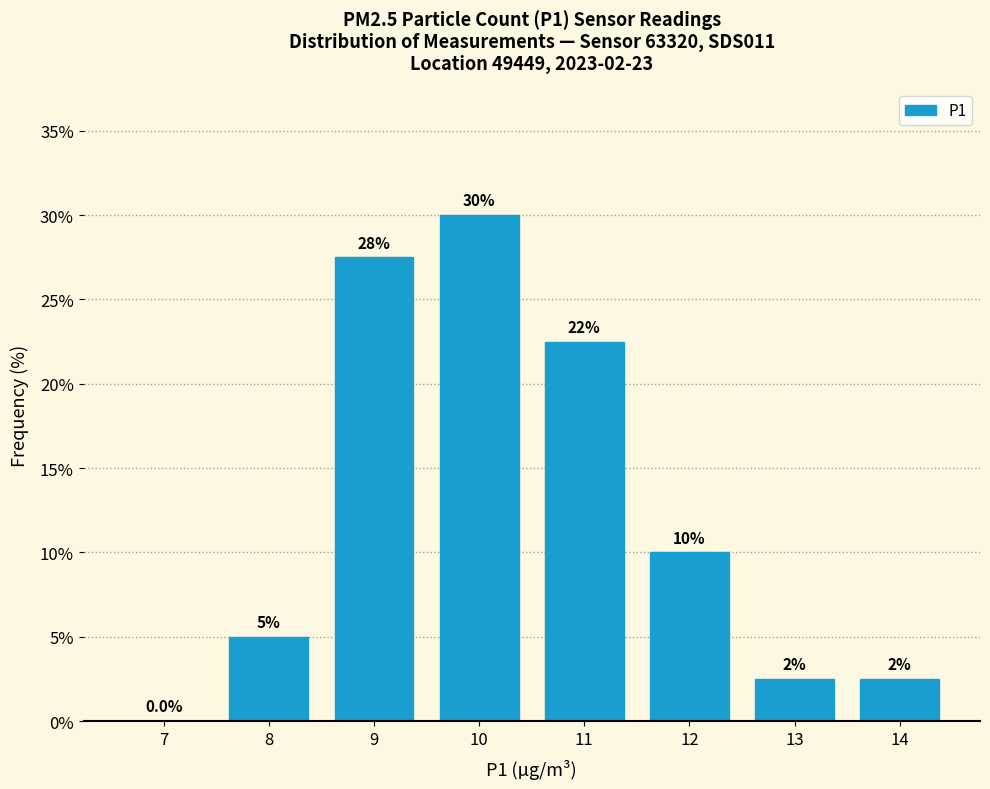

Reading right to left, what are all the values shown in this chart?

14=2.5	13=2.5	12=10.0	11=22.5	10=30.0	9=27.5	8=5.0	7=0.0